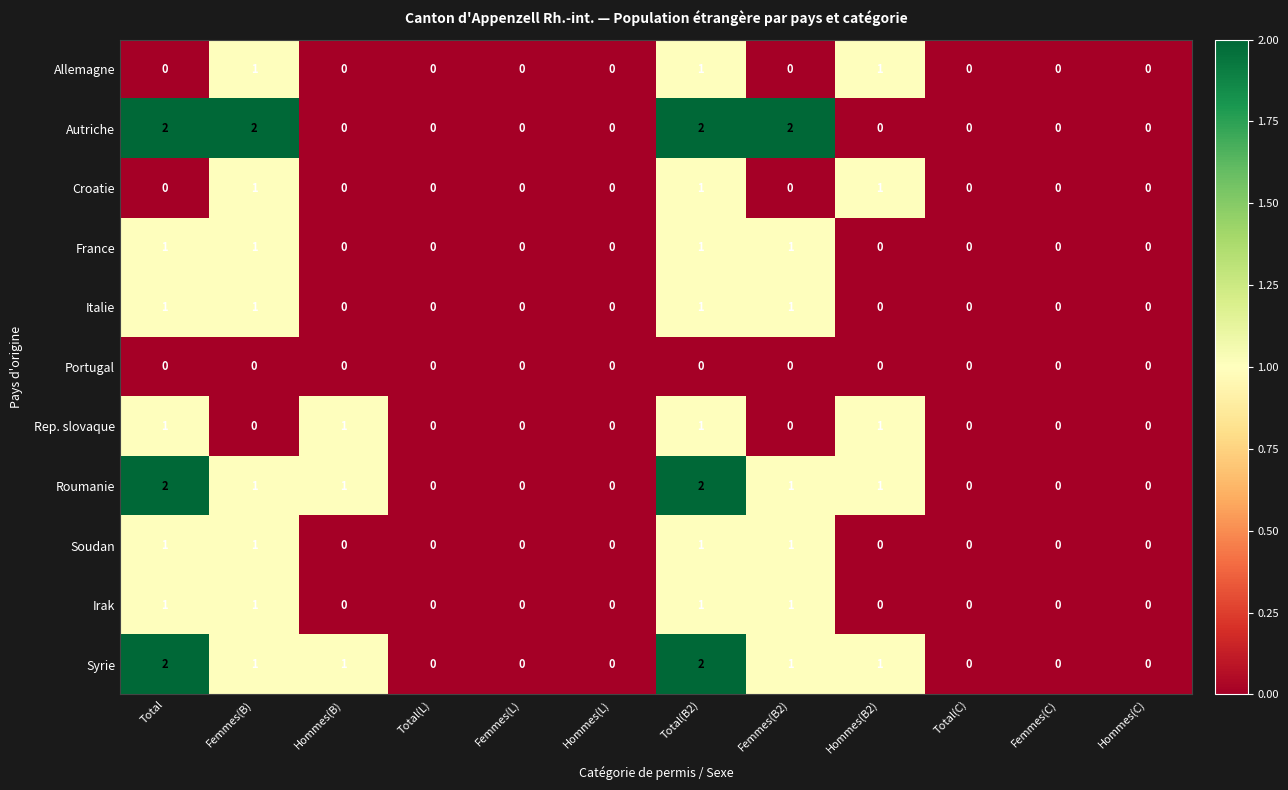

The Soudan series shows 0 at Total(L). True or false?

True